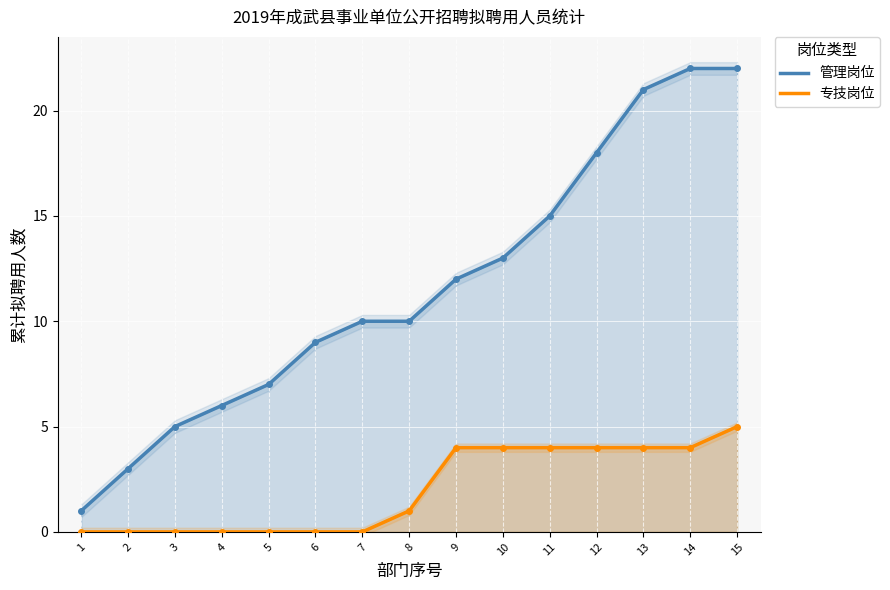

The 管理岗位 series shows 18 at 12. True or false?

True